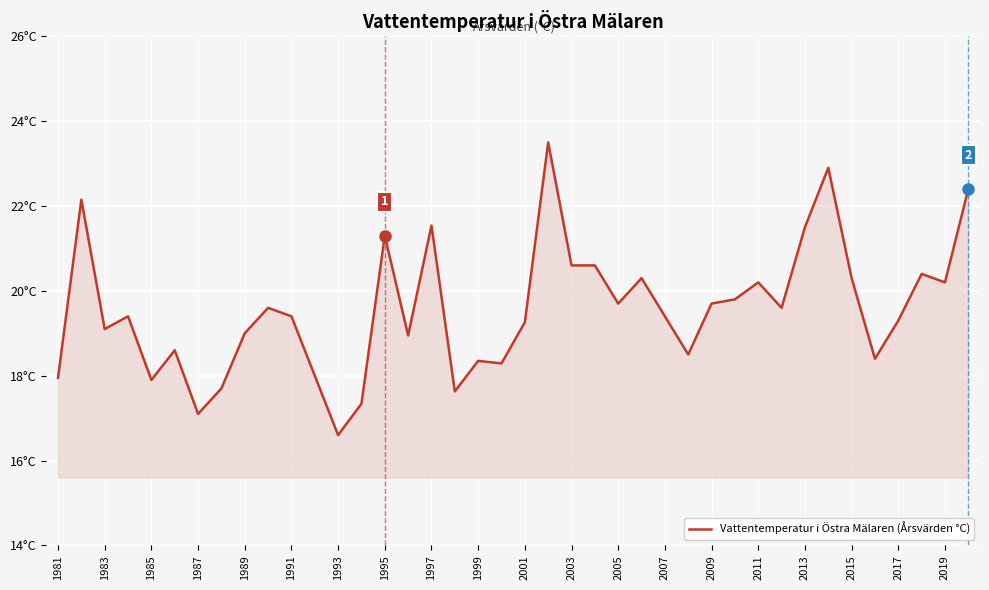

How many lines are shown in the chart?

1